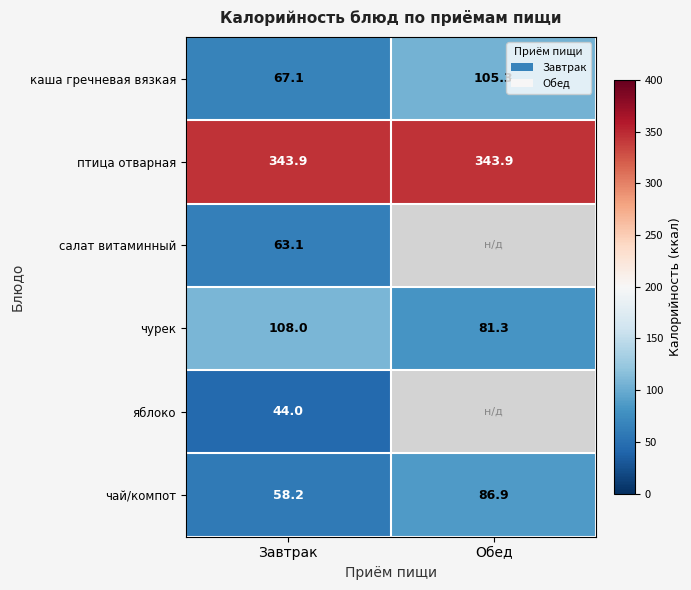

Rank the categories by каша гречневая вязкая value from lowest to highest.

Завтрак, Обед